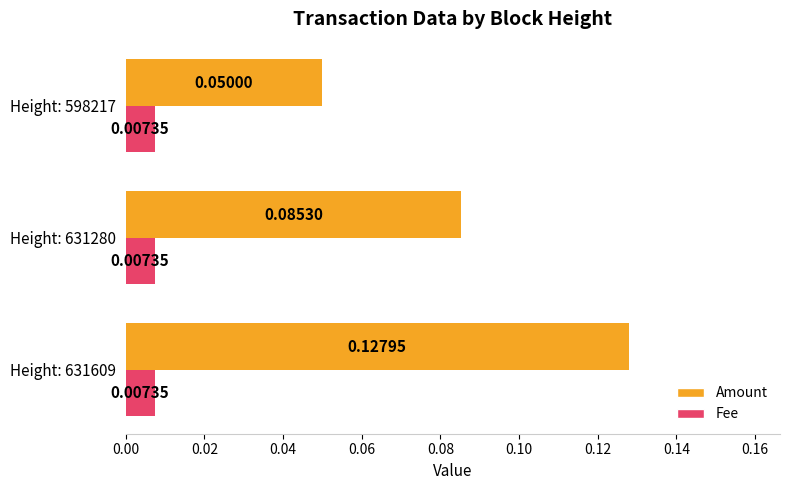

At how many categories does at least one series exceed 0?

3